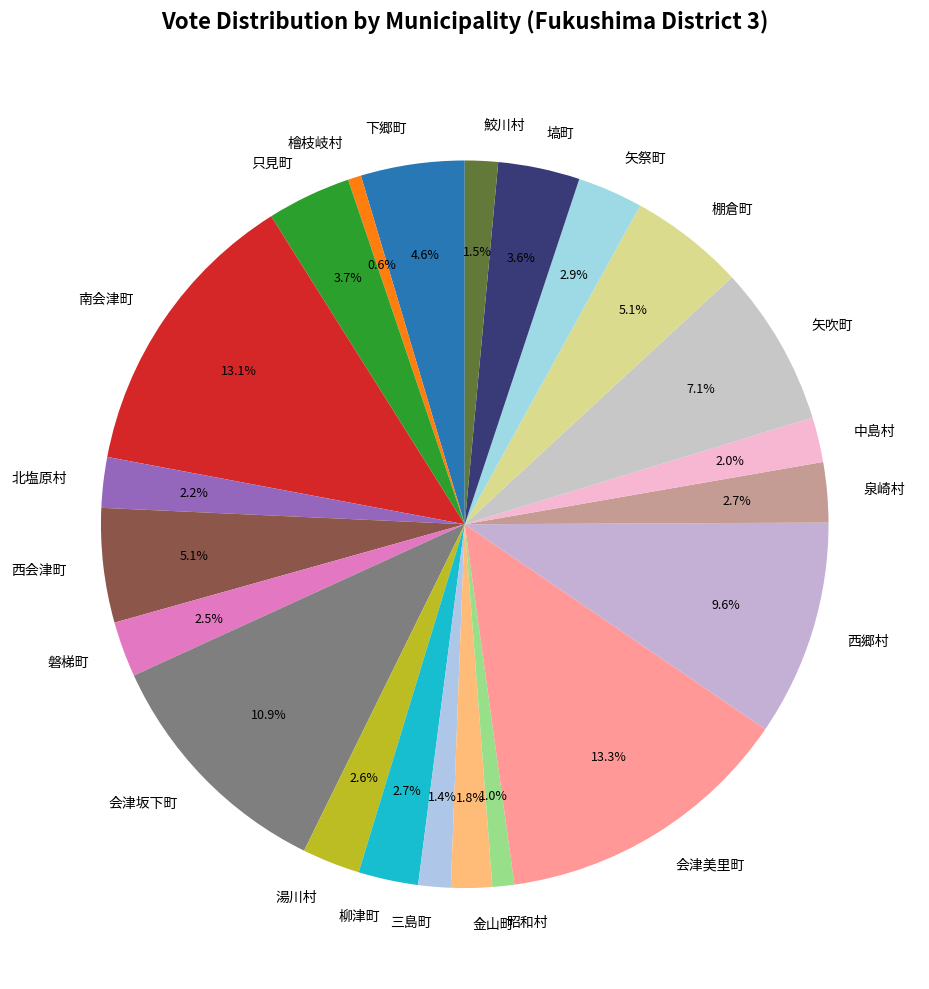

To the nearest percent, what portion does 下郷町 represent?

5%